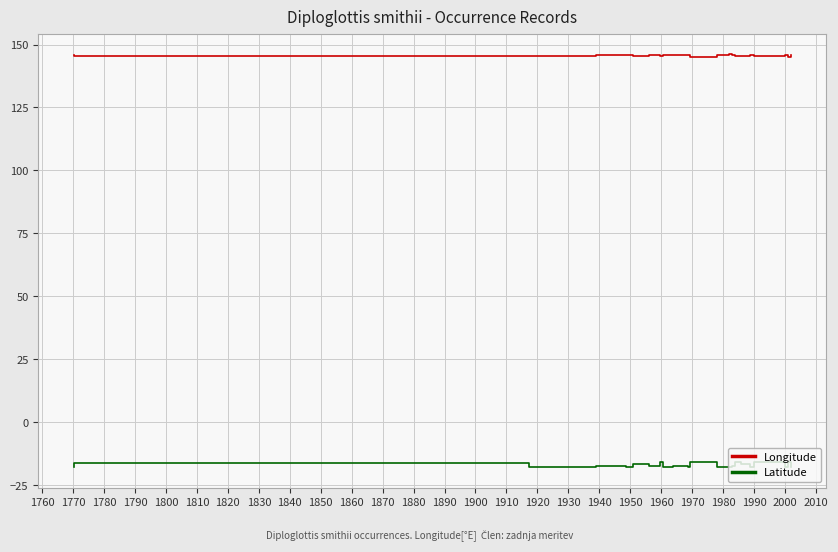

Which series has the widest spread of values?

Latitude